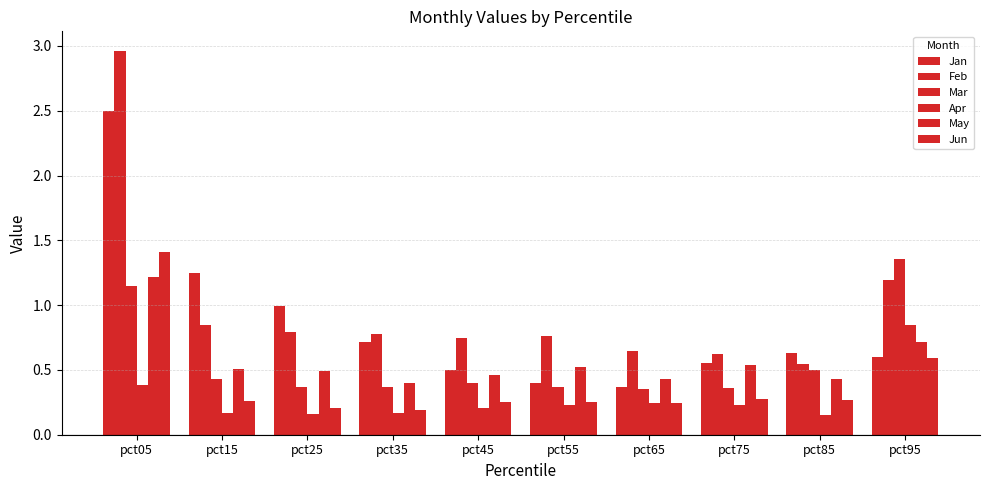

How many series are shown in this chart?

6